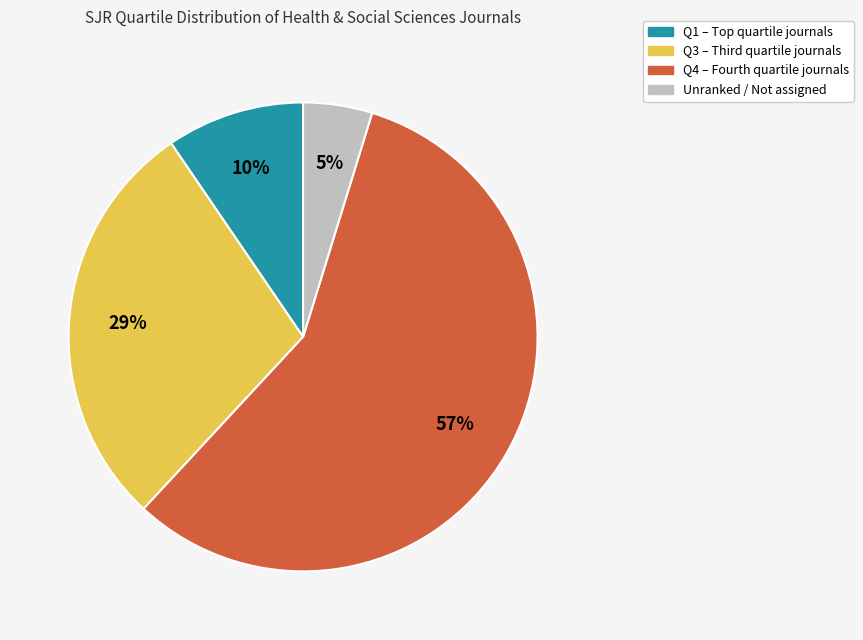

Is there a majority slice in this chart?

Yes